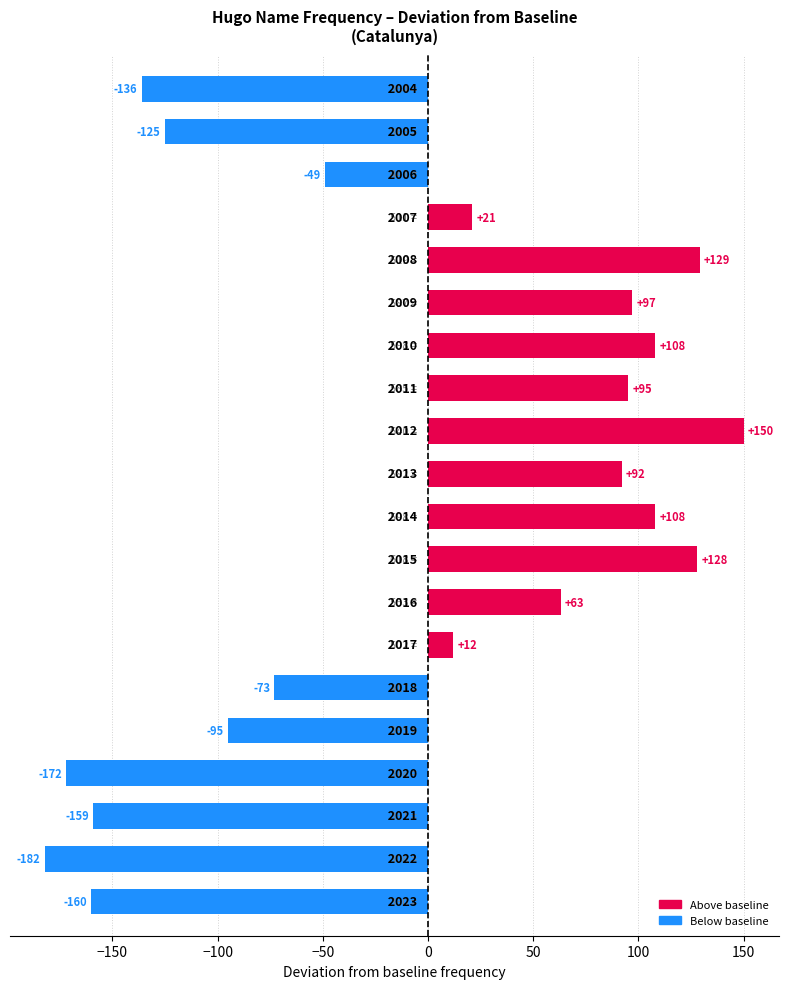

How many bars are there in total?

20